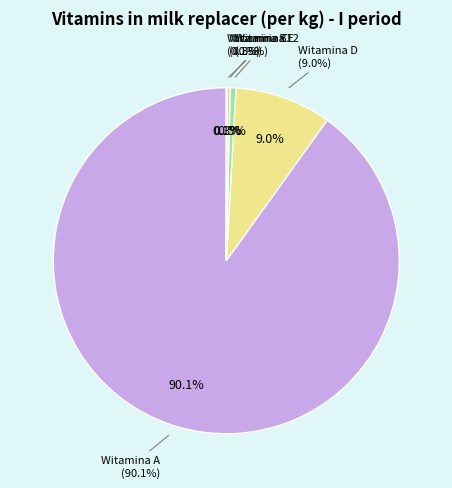

To the nearest percent, what is the difference between the Witamina D and Witamina A slice percentages?

81%